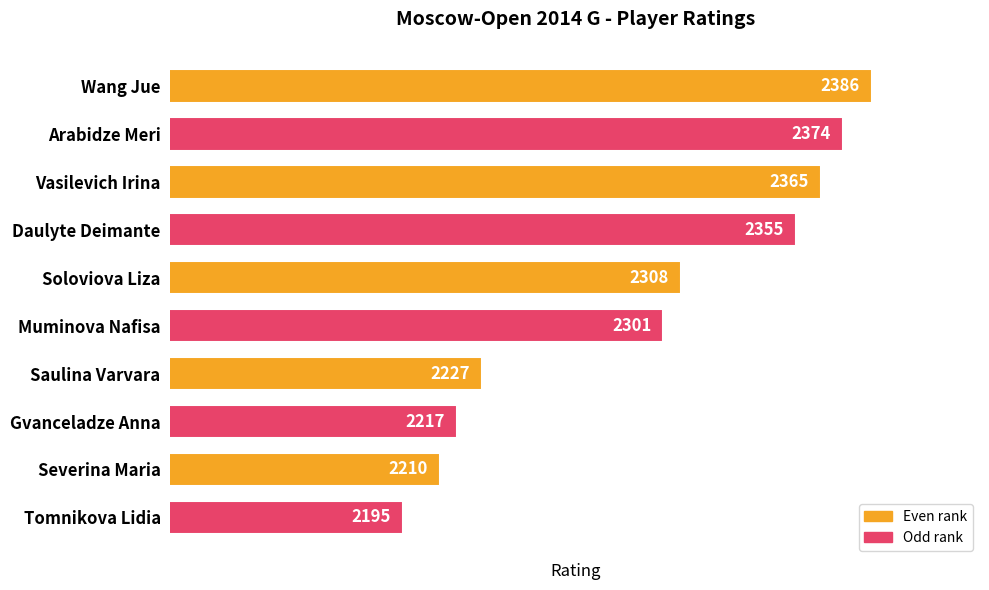

Reading top to bottom, extract all data points from this chart.

Wang Jue=2386	Arabidze Meri=2374	Vasilevich Irina=2365	Daulyte Deimante=2355	Soloviova Liza=2308	Muminova Nafisa=2301	Saulina Varvara=2227	Gvanceladze Anna=2217	Severina Maria=2210	Tomnikova Lidia=2195